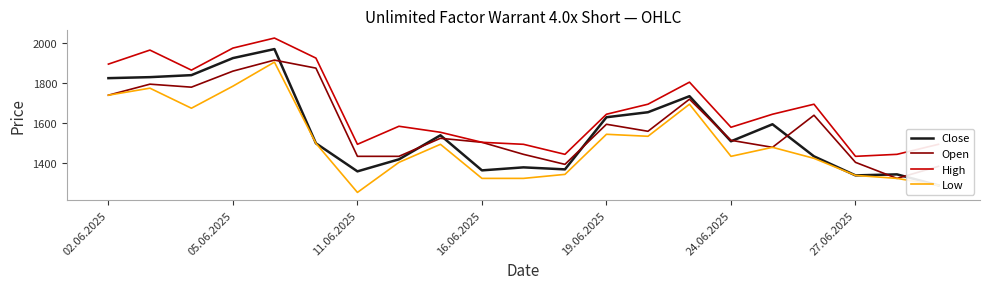

True or false: High and Low intersect in this chart.

False